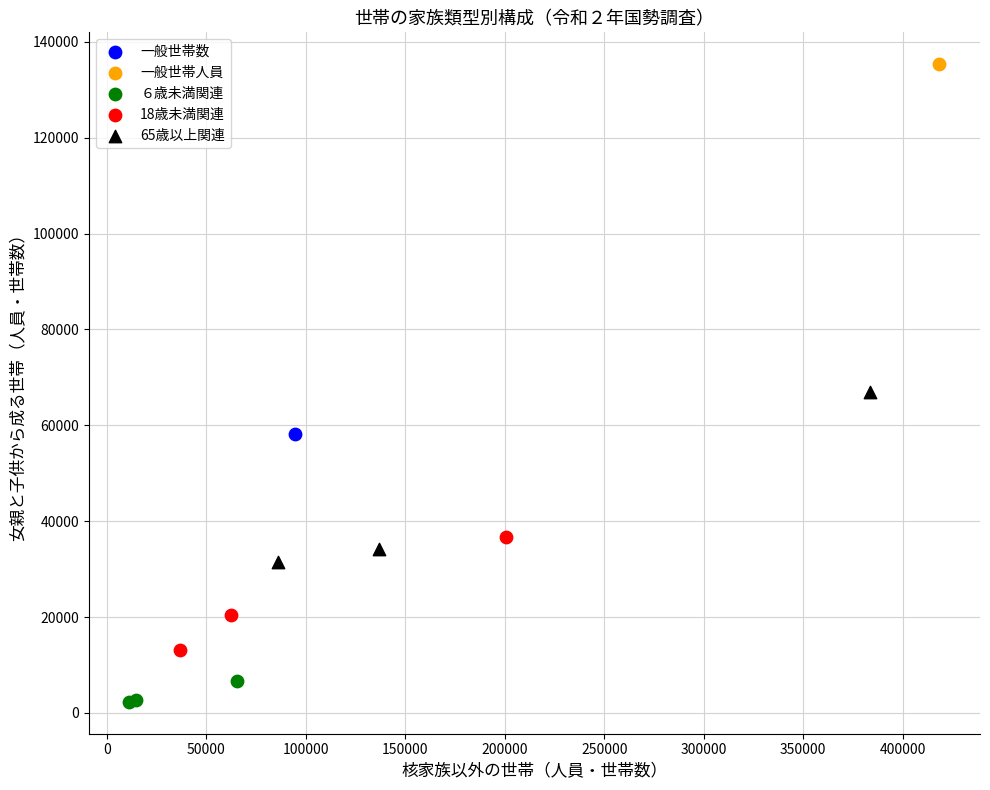

What are all the series names shown in the legend?

一般世帯数, 一般世帯人員, ６歳未満関連, 18歳未満関連, 65歳以上関連